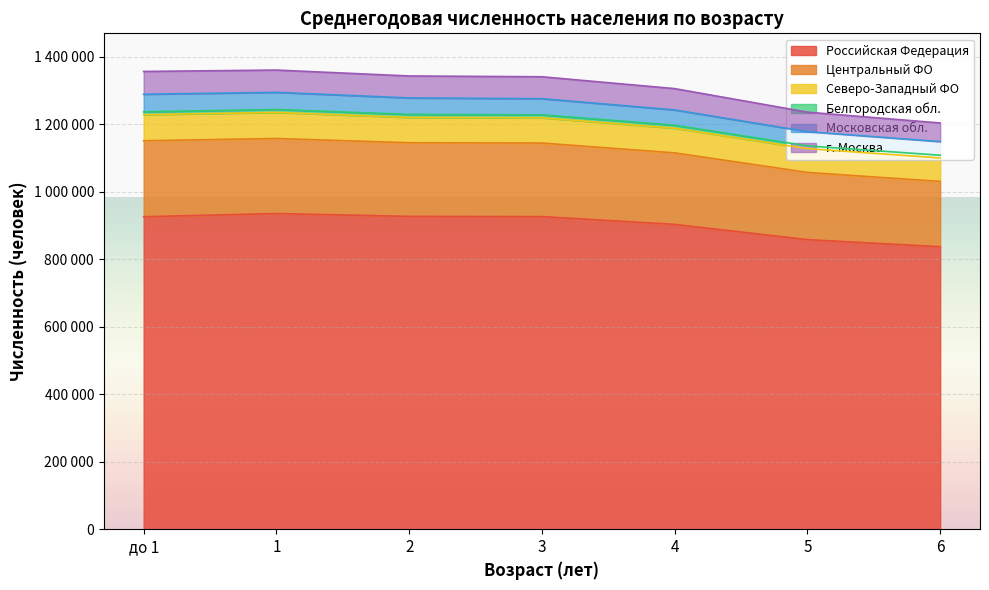

What is the total value across all series at 3?

1341381